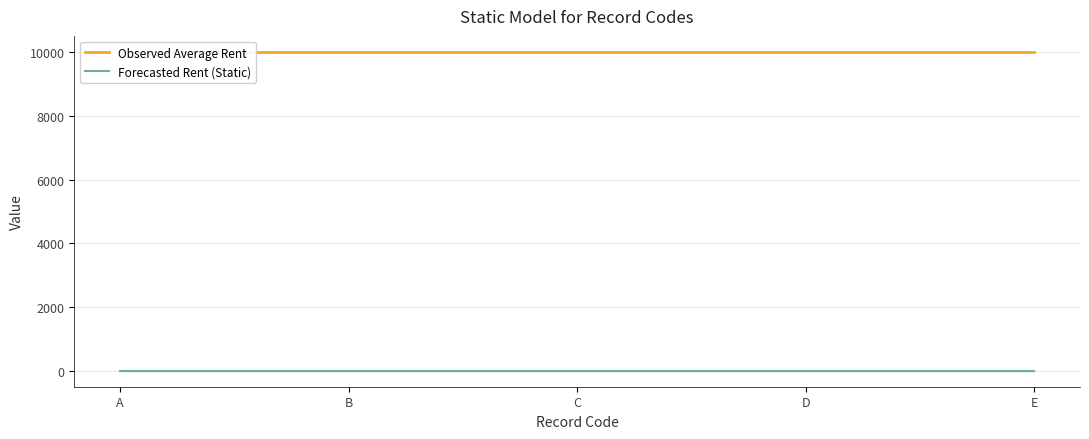

Reading left to right, transcribe all the data shown in this chart.

Observed Average Rent: A=10010	B=10010	C=10010	D=10010	E=10010
Forecasted Rent (Static): A=5	B=5	C=5	D=5	E=5